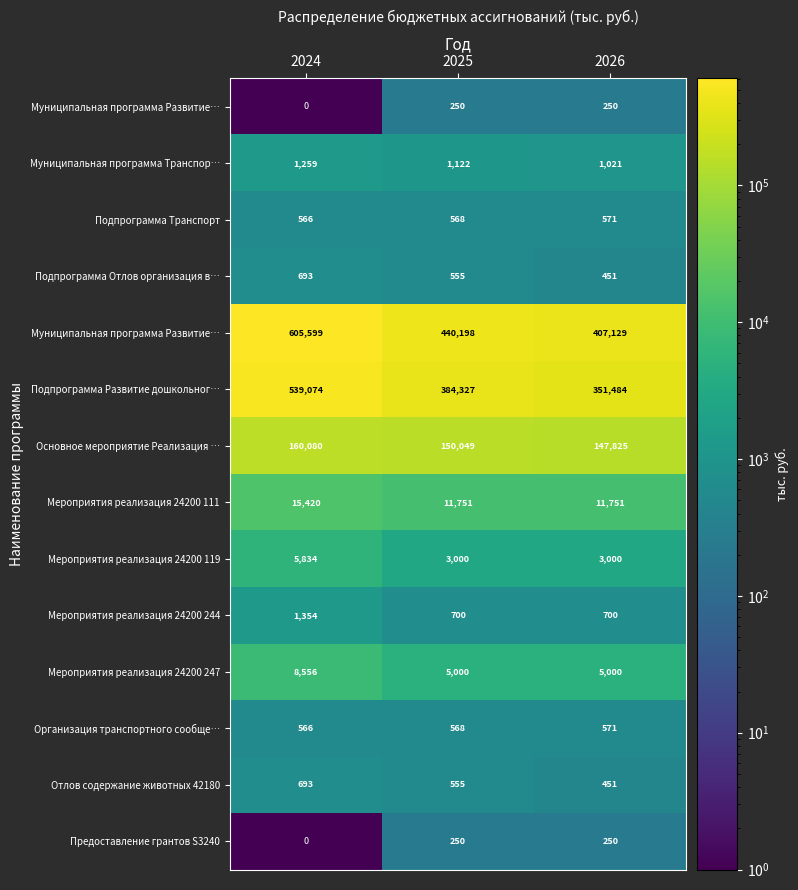

What is the total value across all series at 2025?

998892.8